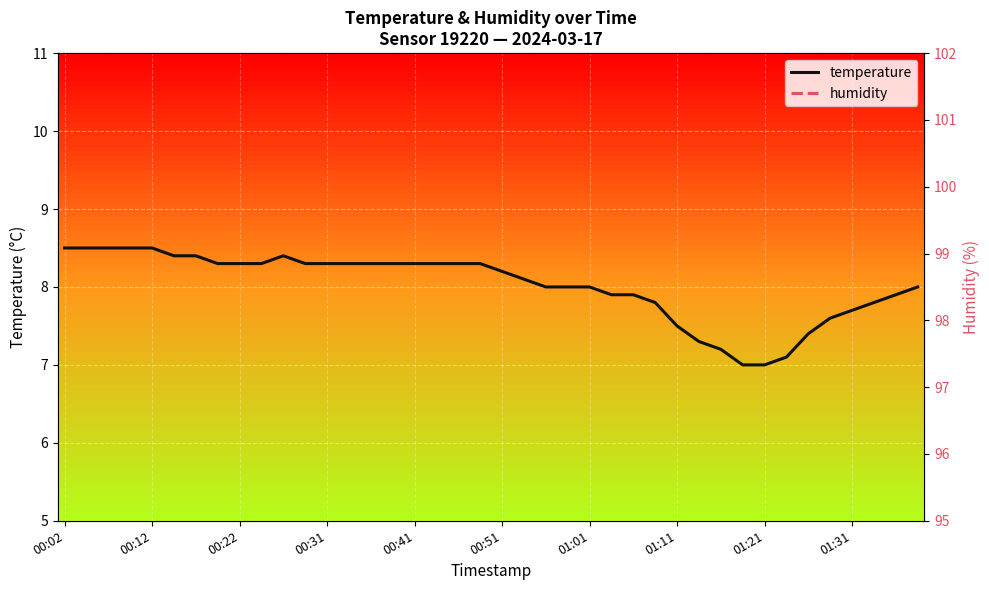

The temperature series shows 7.0 at 01:21. True or false?

True